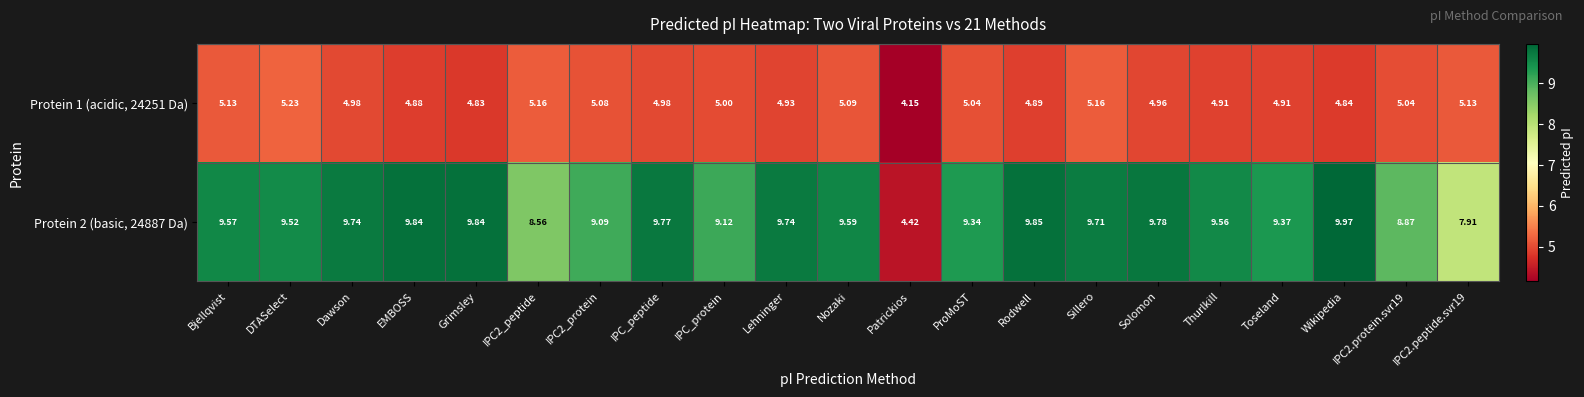

At which category is the sum across all series the highest?

Sillero